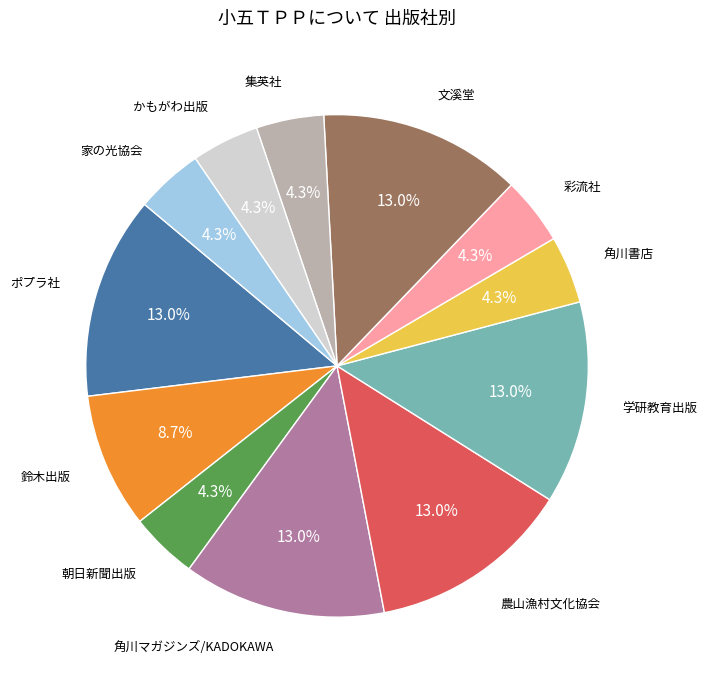

Is there any slice that represents more than half of the pie?

No